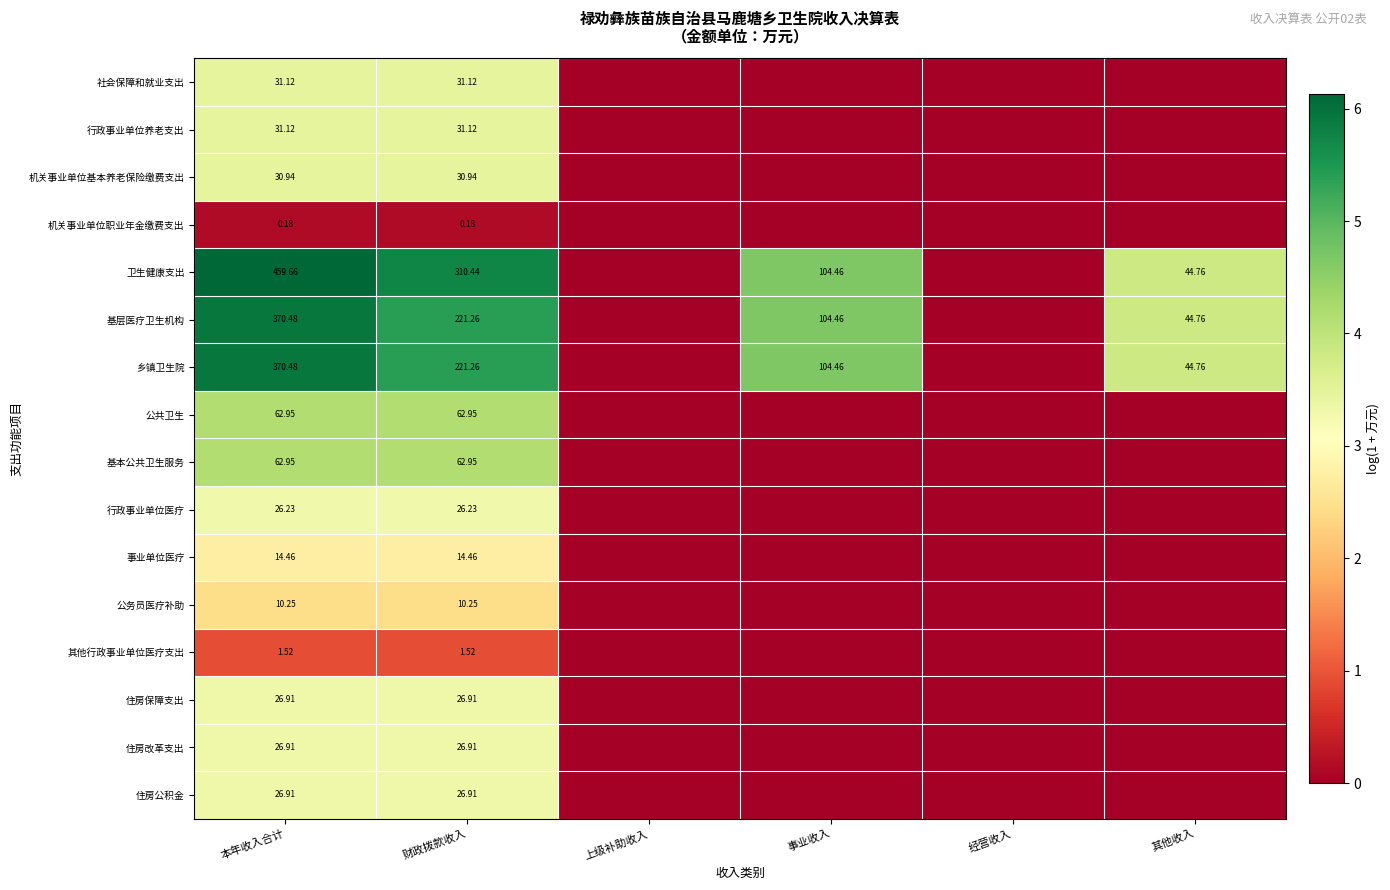

Between 财政拨款收入 and 经营收入, which series saw the biggest shift?

卫生健康支出